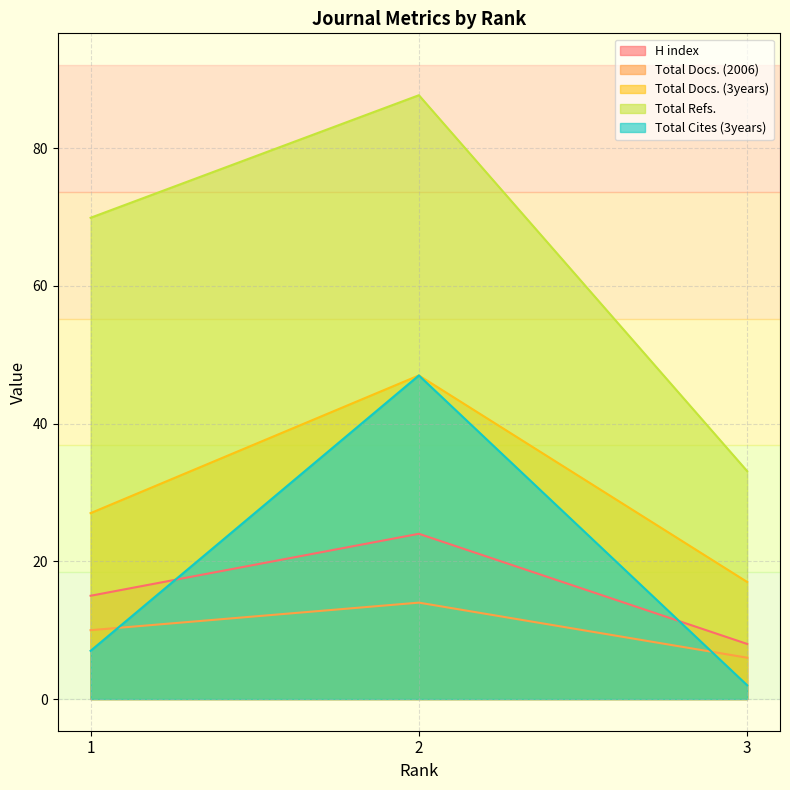

Reading left to right, extract all data points from this chart.

H index: 15.0	24.0	8.0
Total Docs. (2006): 10.0	14.0	6.0
Total Docs. (3years): 27.0	47.0	17.0
Total Refs.: 69.9	87.7	33.1
Total Cites (3years): 7.0	47.0	2.0